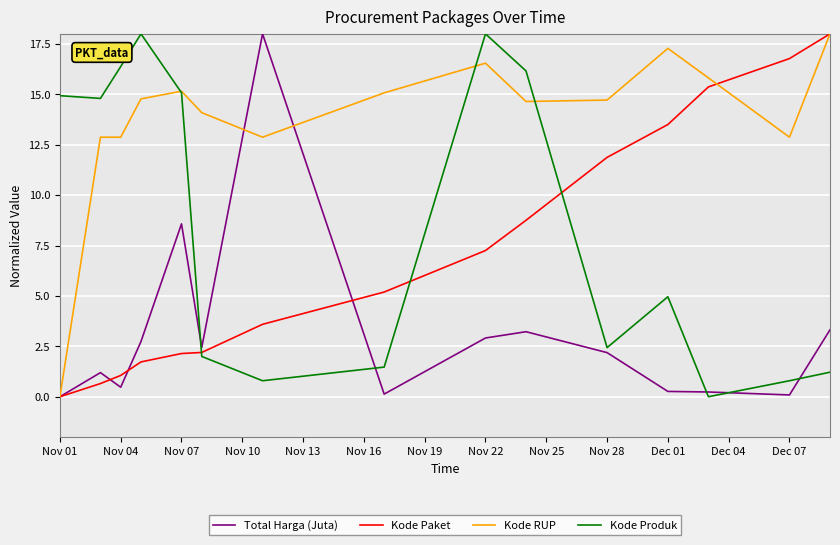

True or false: Kode RUP and Kode Paket cross at least once.

True